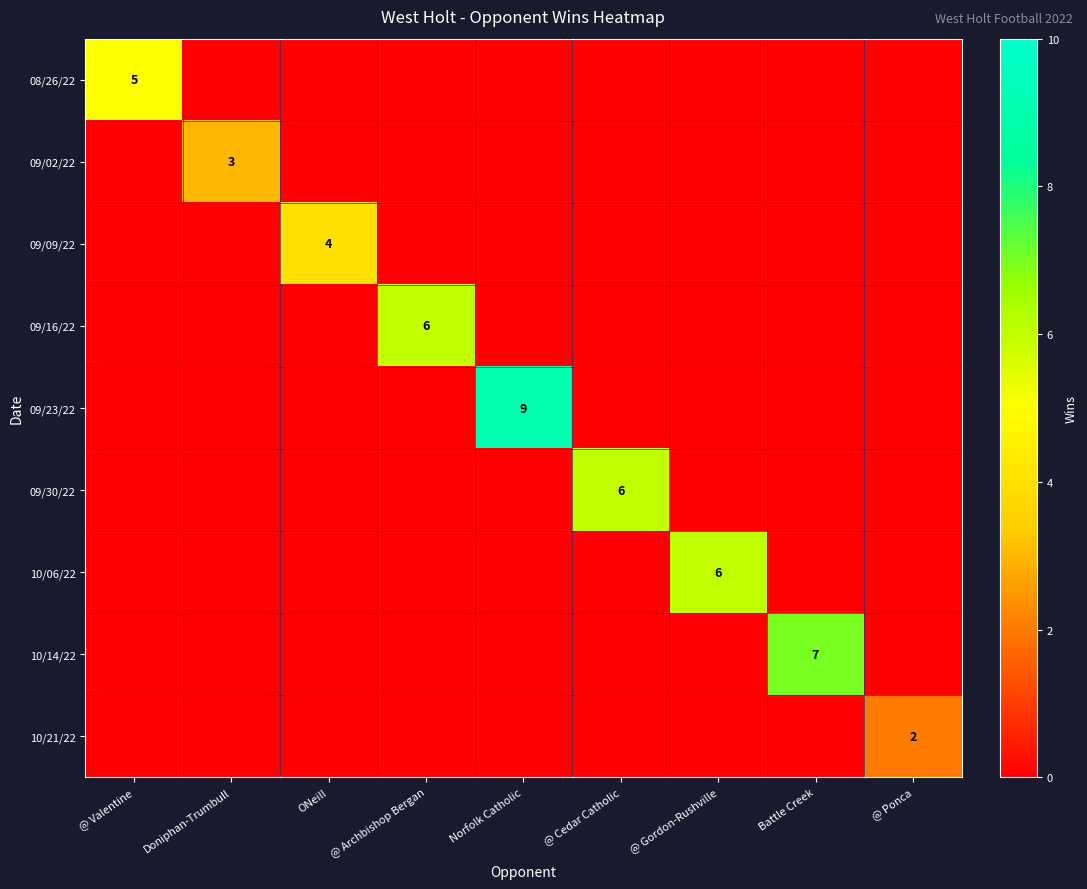

The value of 09/16/22 at @ Archbishop Bergan is 8. True or false?

False